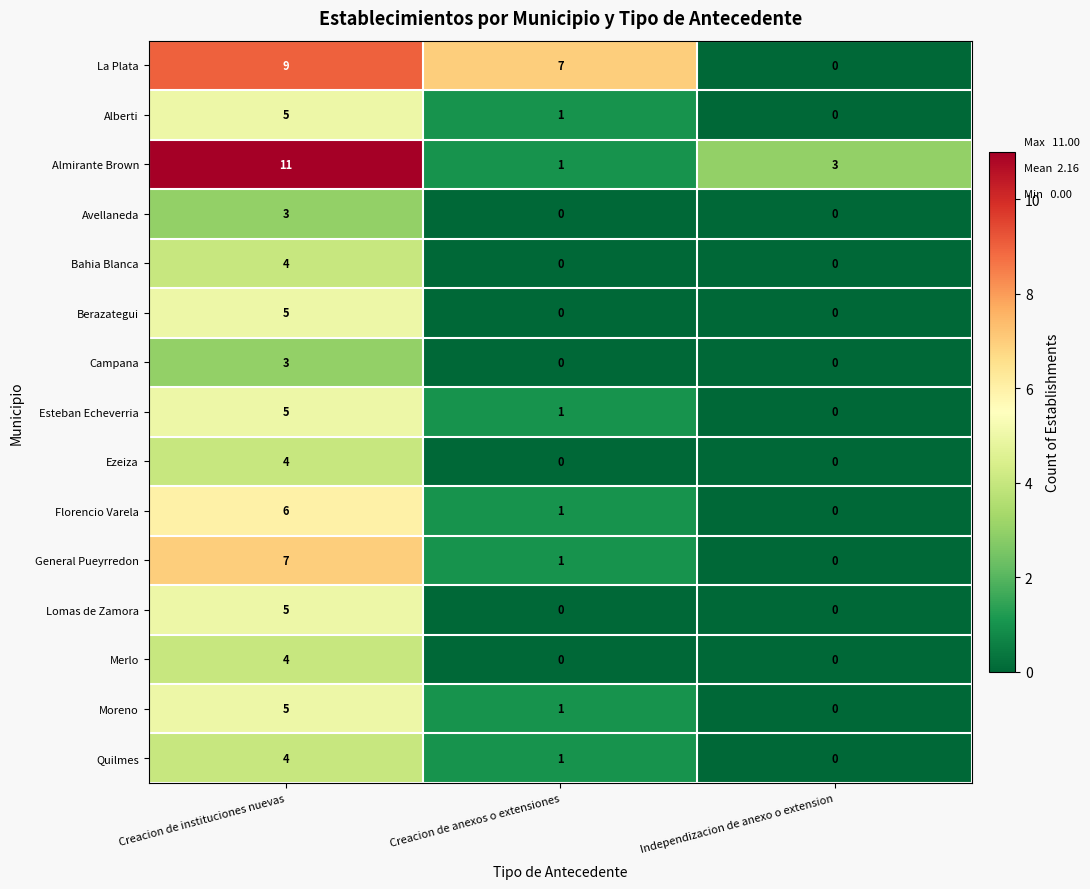

The Ezeiza series shows 4 at Creacion de instituciones nuevas. True or false?

True